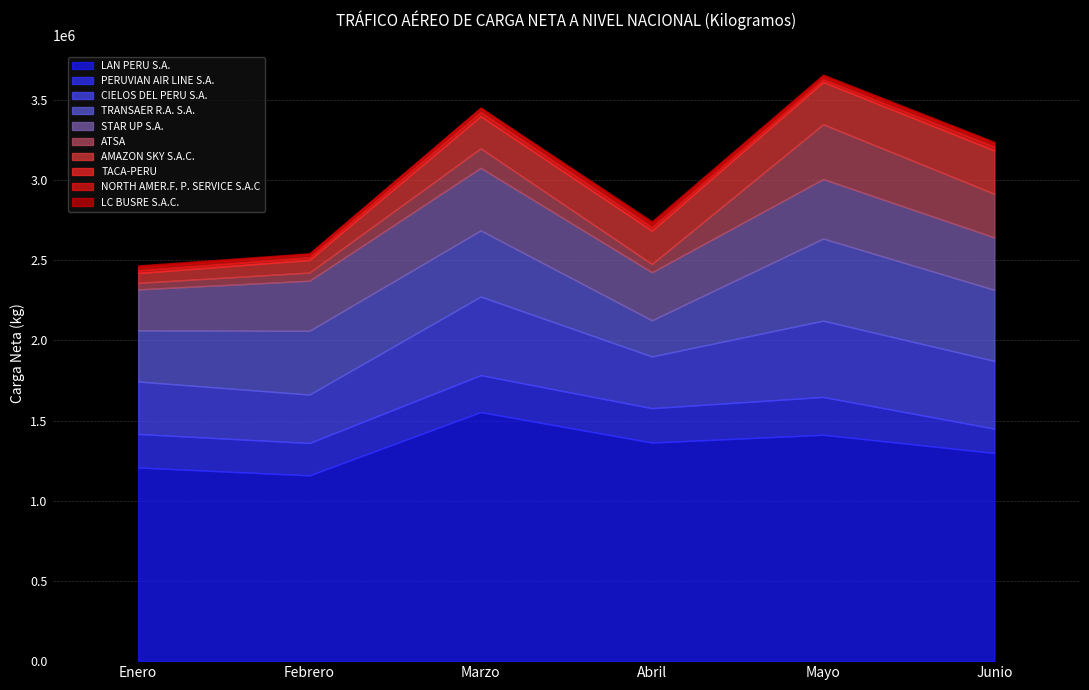

Is it true that Enero equals 134365 at PERUVIAN AIR LINE S.A.?

False